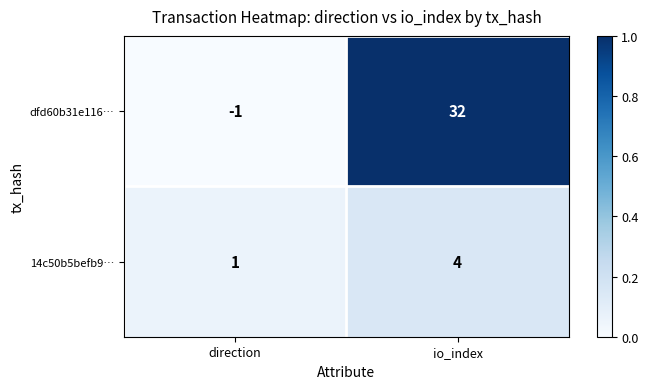

What is the difference between the 14c50b5befb9… values at io_index and direction?

3